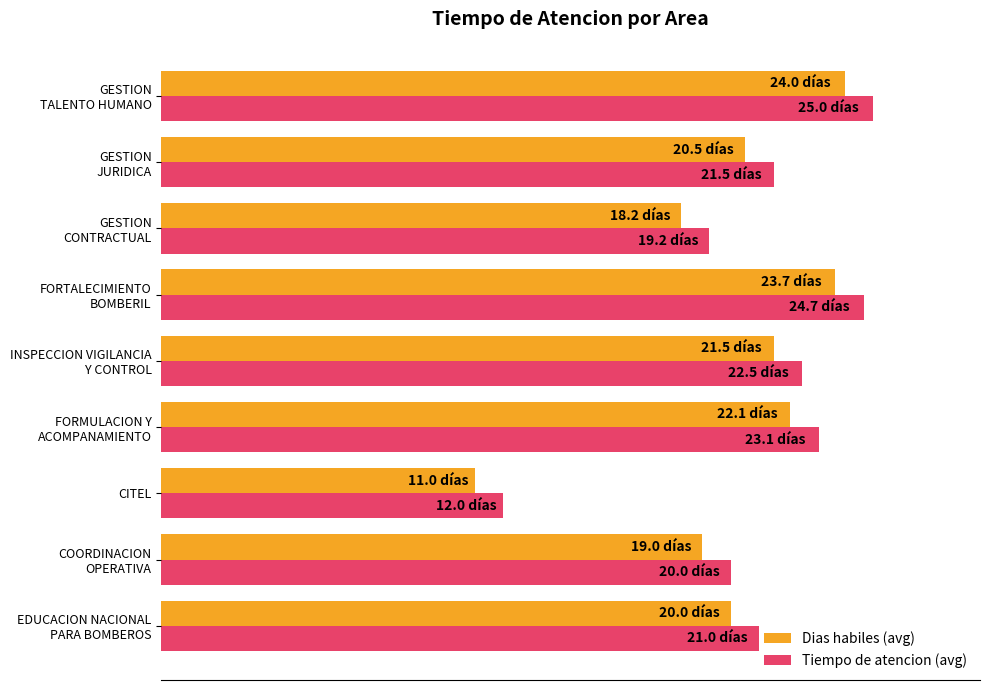

What are all the series names shown in the legend?

Dias habiles (avg), Tiempo de atencion (avg)